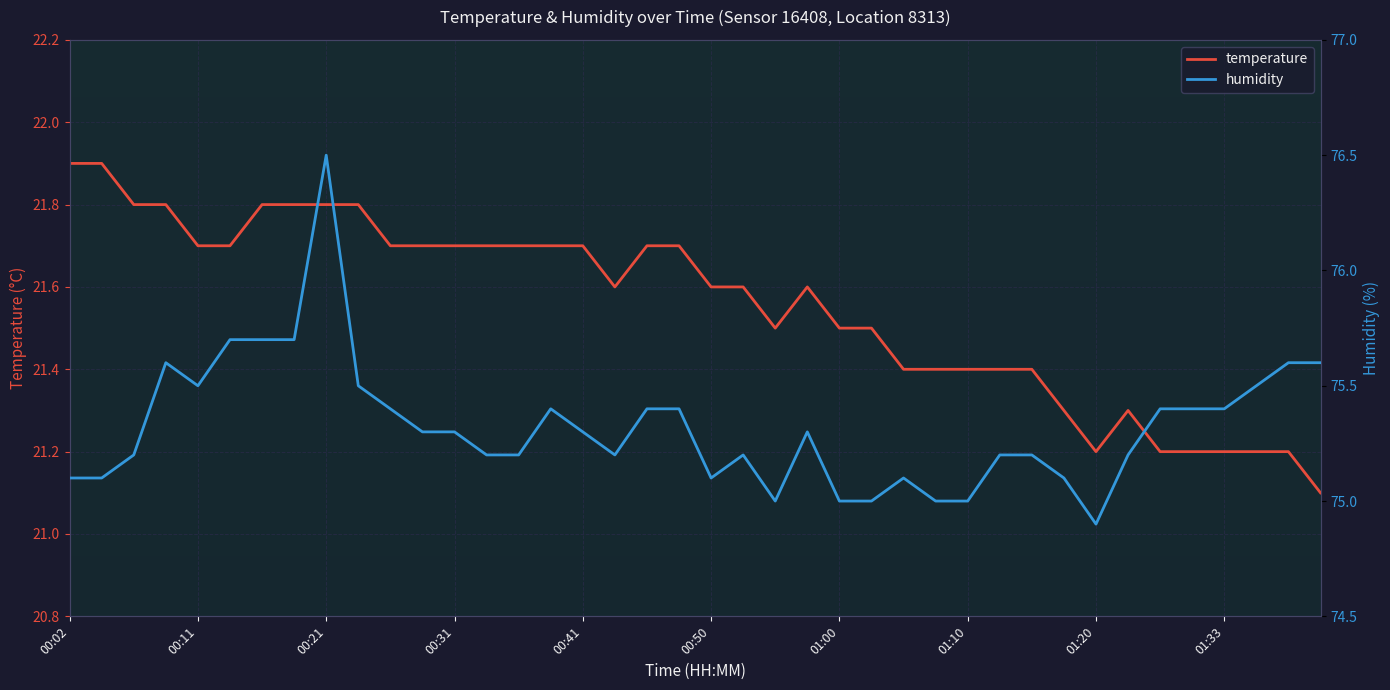

True or false: humidity and temperature intersect in this chart.

False